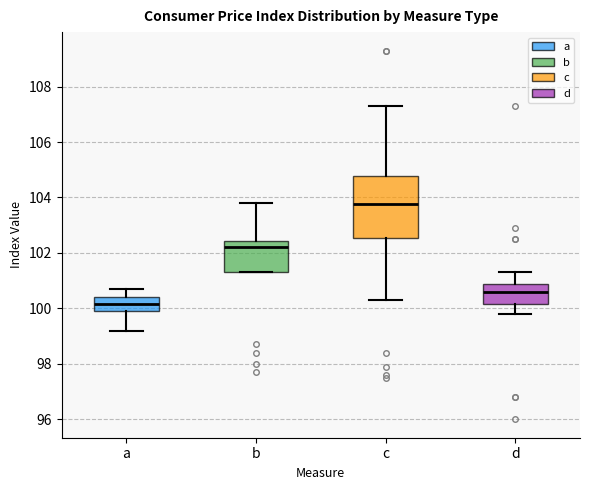

Reading left to right, read every box against the y-axis: the position of its median line, the range the box covers, and the ends of its whiskers. The values are not printed on the chart, so give them approximately, as read against the axis.

a: median 100.2, box 100.0 to 100.4, whiskers 99.2 to 100.8
b: median 102.2, box 101.4 to 102.4, whiskers 101.4 to 103.8
c: median 103.8, box 102.6 to 104.8, whiskers 100.4 to 107.4
d: median 100.6, box 100.2 to 100.8, whiskers 99.8 to 101.4